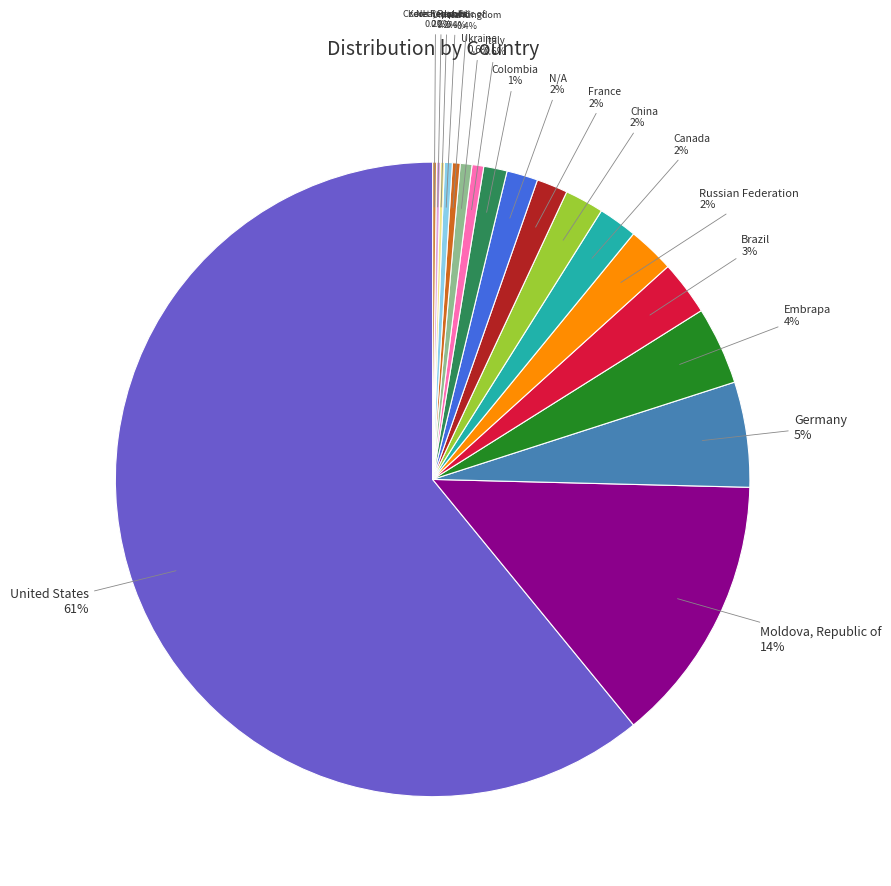

Which slice represents more than half of the pie?

United States